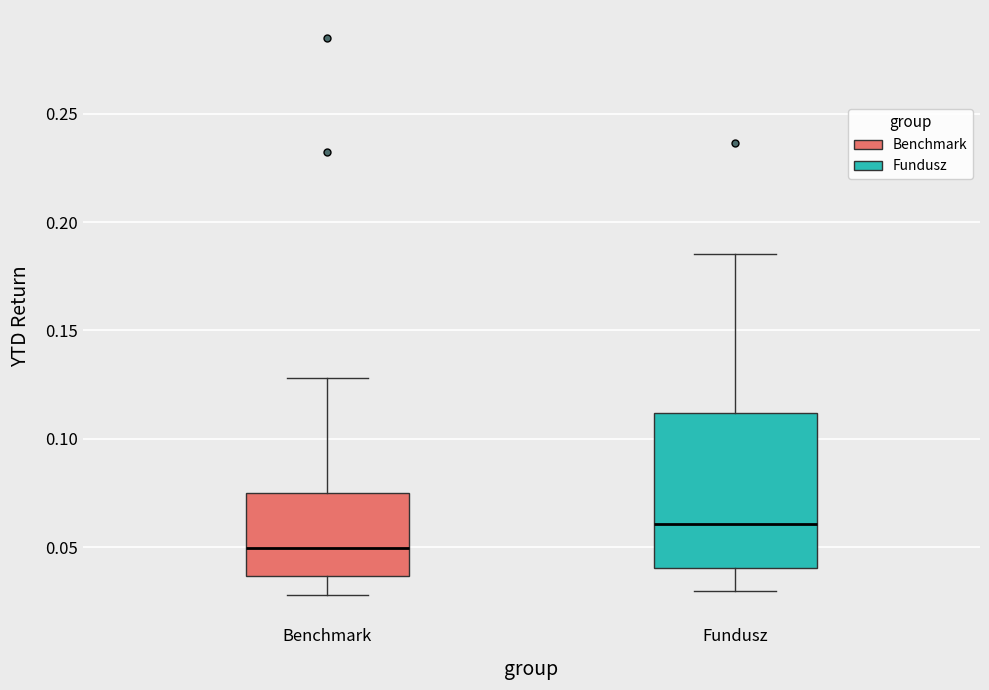

Which box is the tallest, from its lower edge to its upper edge?

Fundusz